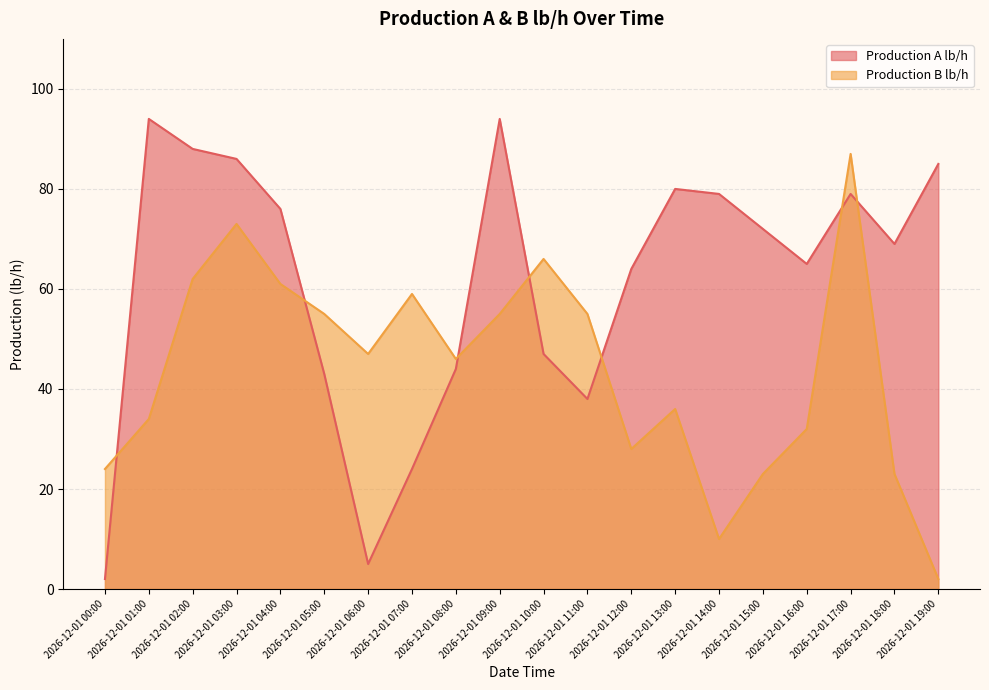

Which series has the largest total across all categories?

Production A lb/h